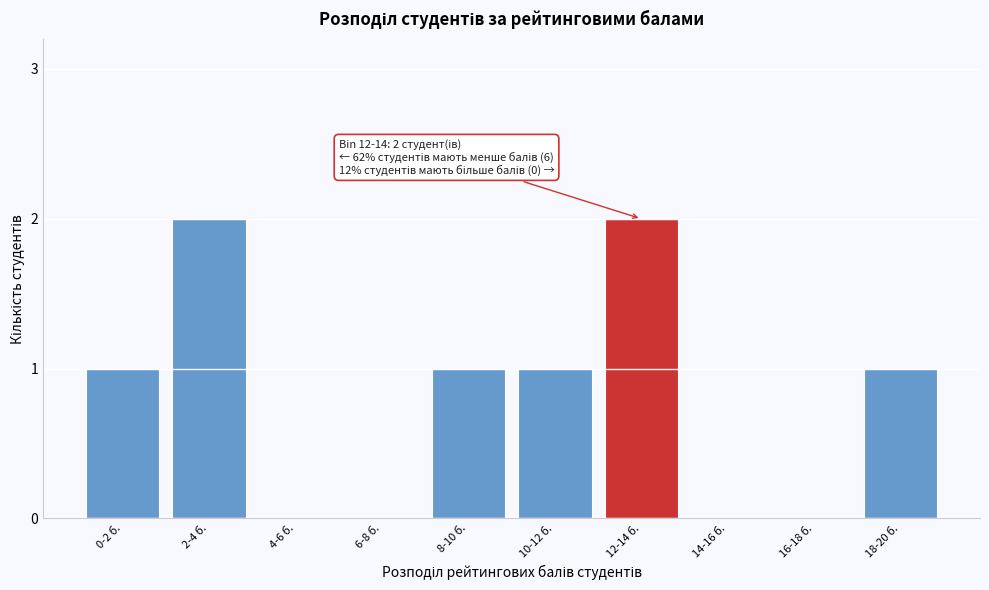

Reading right to left, extract all data points from this chart.

18-20 б.=1	16-18 б.=0	14-16 б.=0	12-14 б.=2	10-12 б.=1	8-10 б.=1	6-8 б.=0	4-6 б.=0	2-4 б.=2	0-2 б.=1